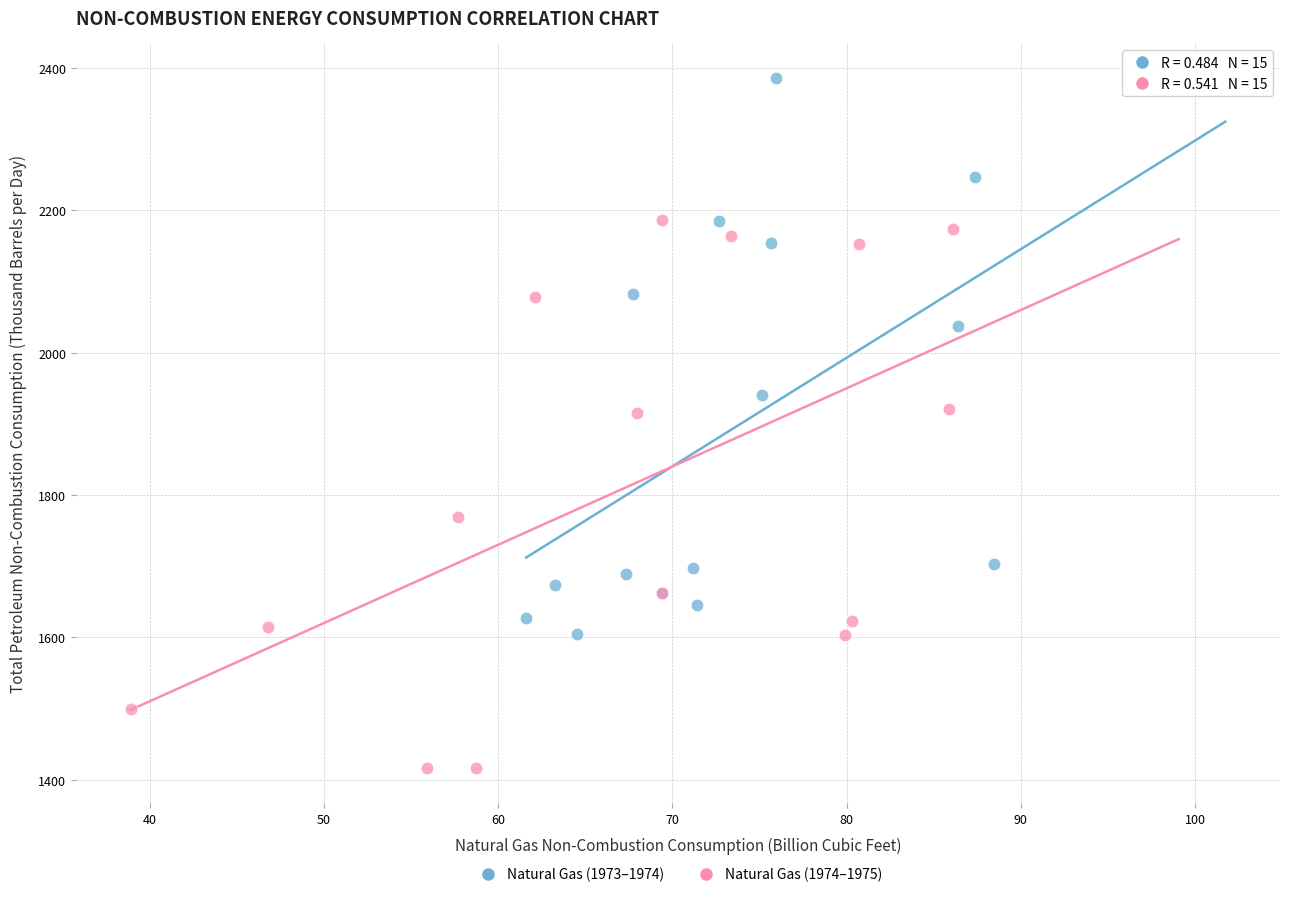

Which series reaches the minimum Y coordinate?

Natural Gas (1974–1975)